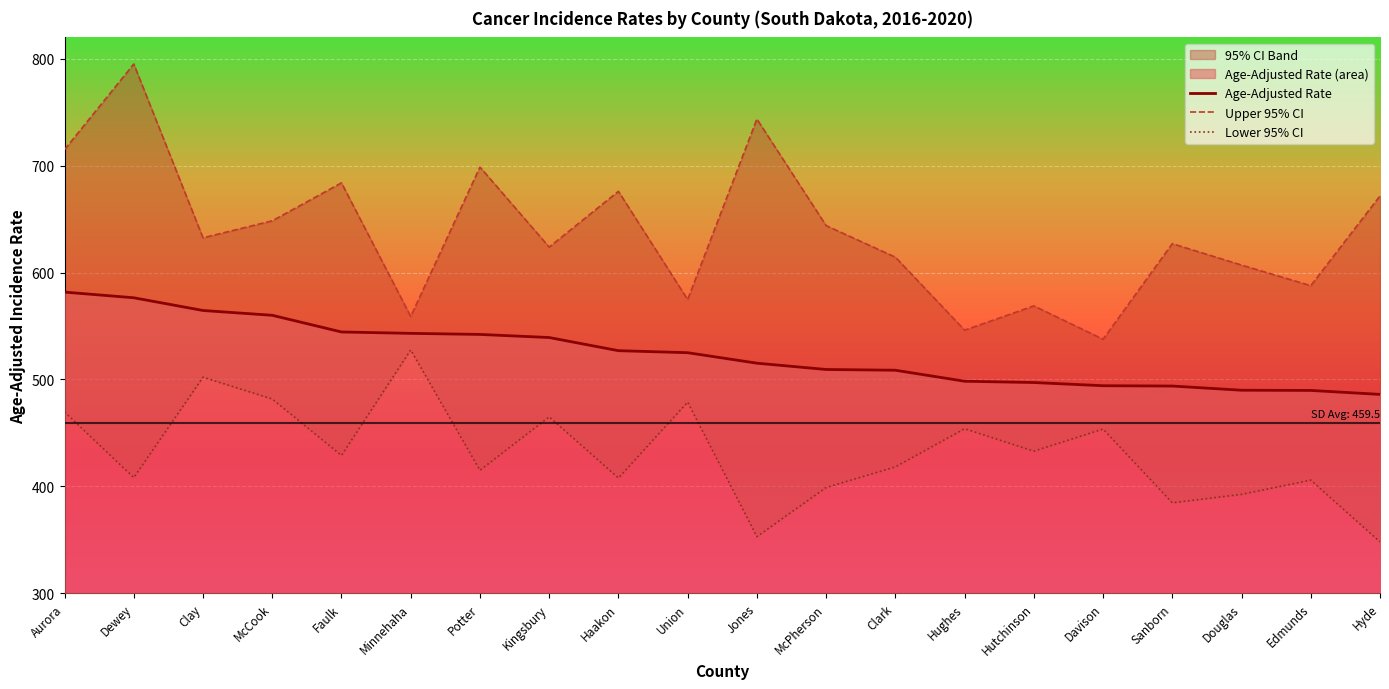

Where does the Lower 95% CI series first go above 428?

Aurora